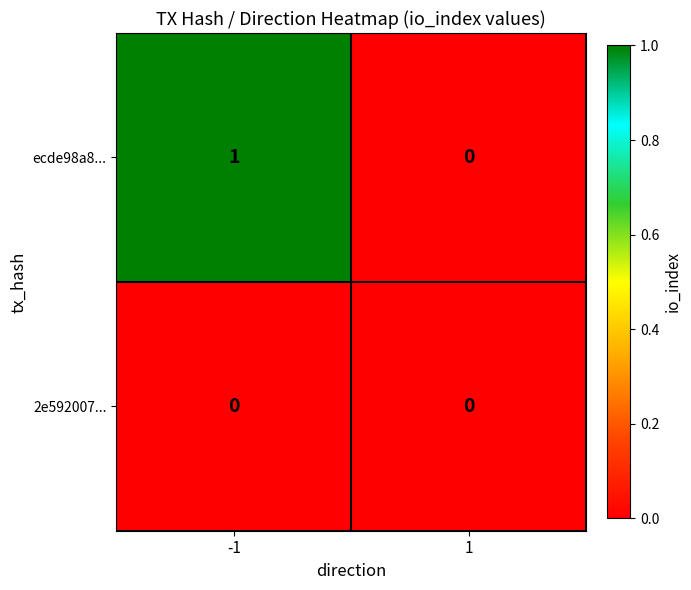

Reading left to right, transcribe all the data shown in this chart.

ecde98a8...: 1	0
2e592007...: 0	0